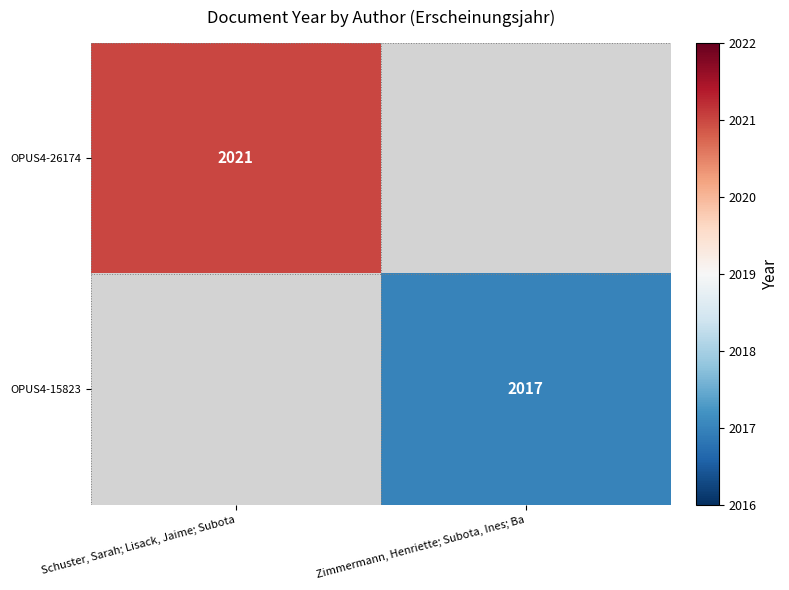

The value of OPUS4-15823 at Zimmermann, Henriette; Subota, Ines; Ba is 3119. True or false?

False